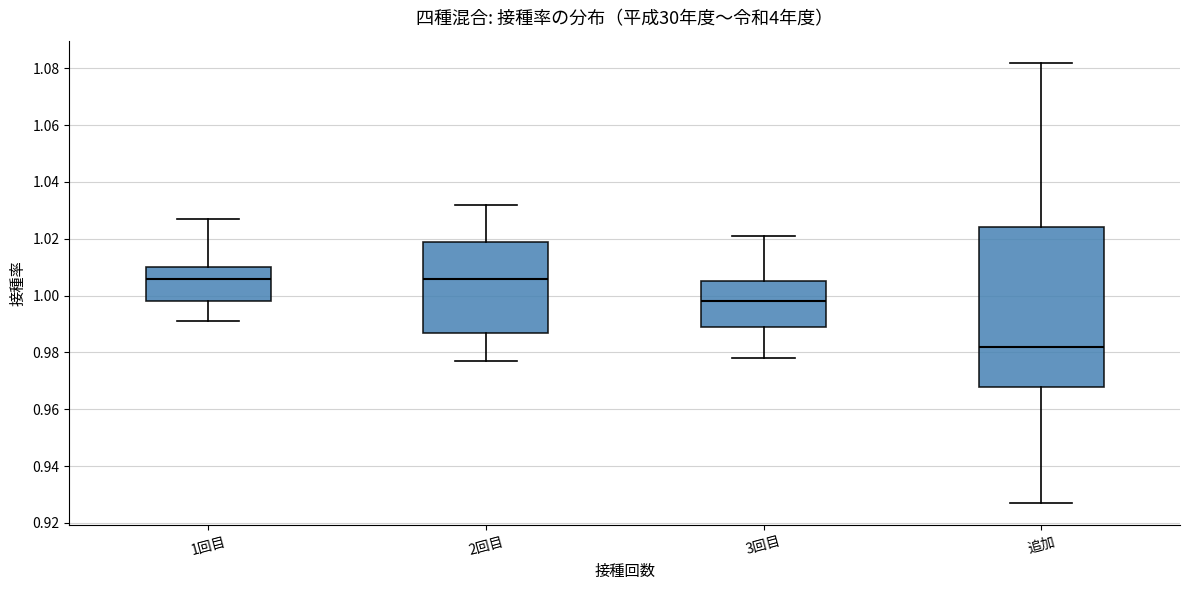

Where is the lower edge of the box for 1回目 on the y-axis? The values are not printed on the chart, so give them approximately, as read against the axis.

0.998